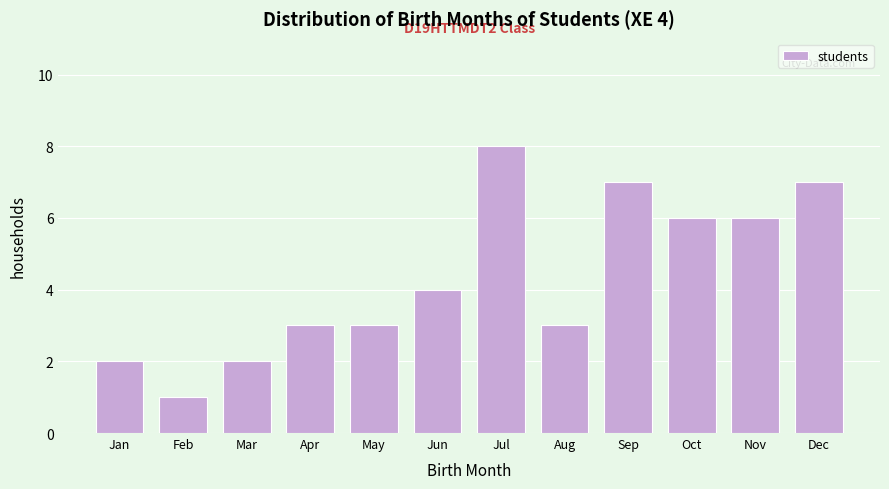

Reading left to right, list all the values displayed in this chart.

Jan=2	Feb=1	Mar=2	Apr=3	May=3	Jun=4	Jul=8	Aug=3	Sep=7	Oct=6	Nov=6	Dec=7